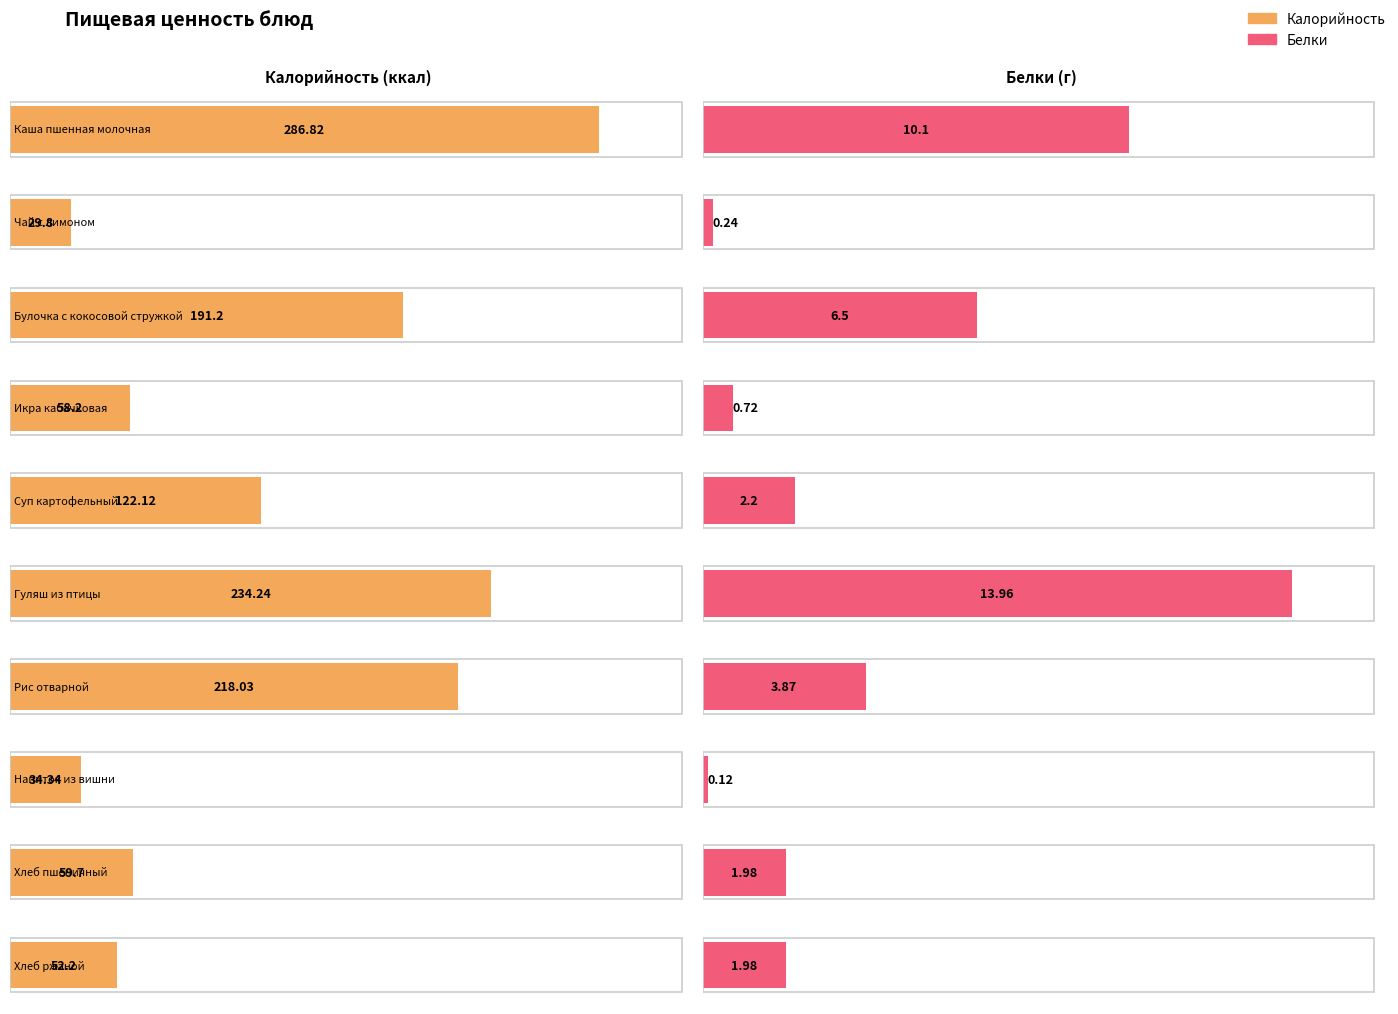

What is the difference between the maximum and minimum values in the Белки series?

13.8